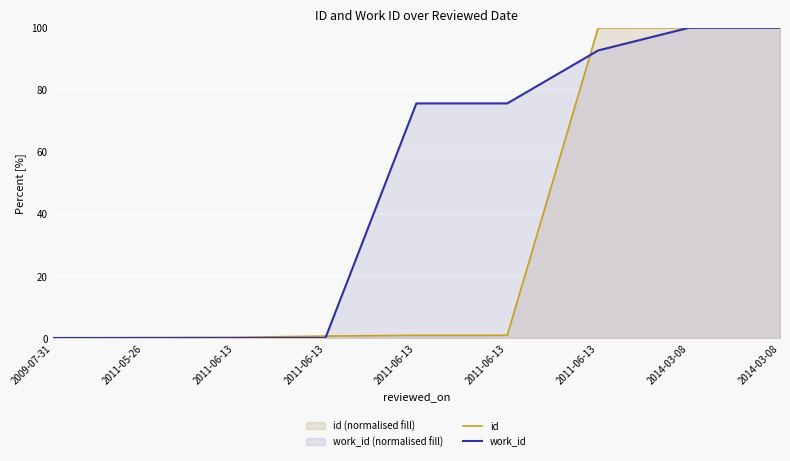

The value of id at 2014-03-08 is 47.9. True or false?

False